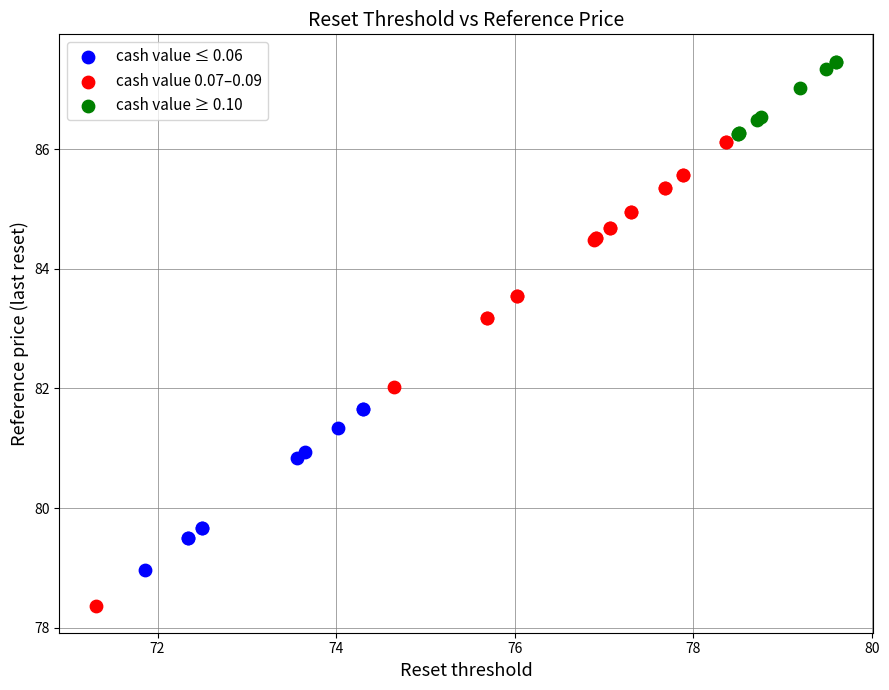

Which series has the widest spread of Y values?

cash value 0.07–0.09